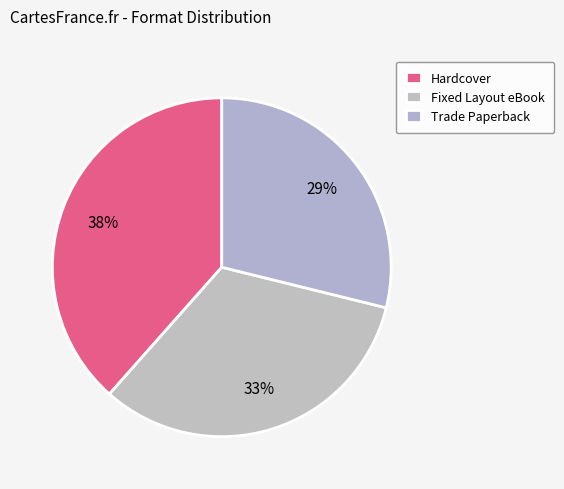

How many slices are in this pie chart?

3